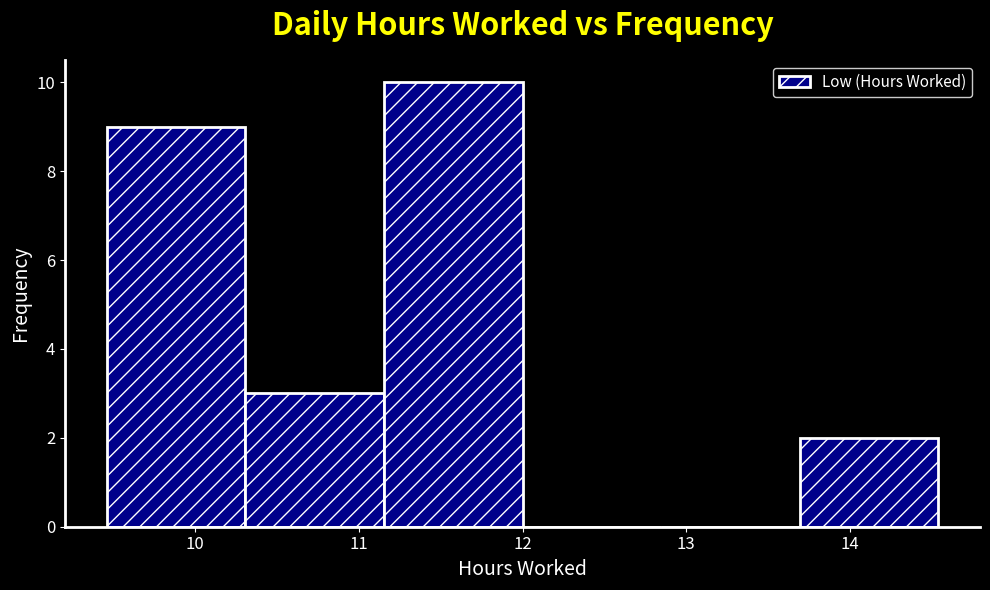

Reading left to right, list every bar in this chart as the range it spans on the x-axis followed by its height. Neither the bar edges nor the heights are printed on the chart, so give them approximately, as read against the axes.

9.5 to 10.3: 9
10.3 to 11.2: 3
11.2 to 12.0: 10
12.0 to 12.8: 0
12.8 to 13.7: 0
13.7 to 14.5: 2